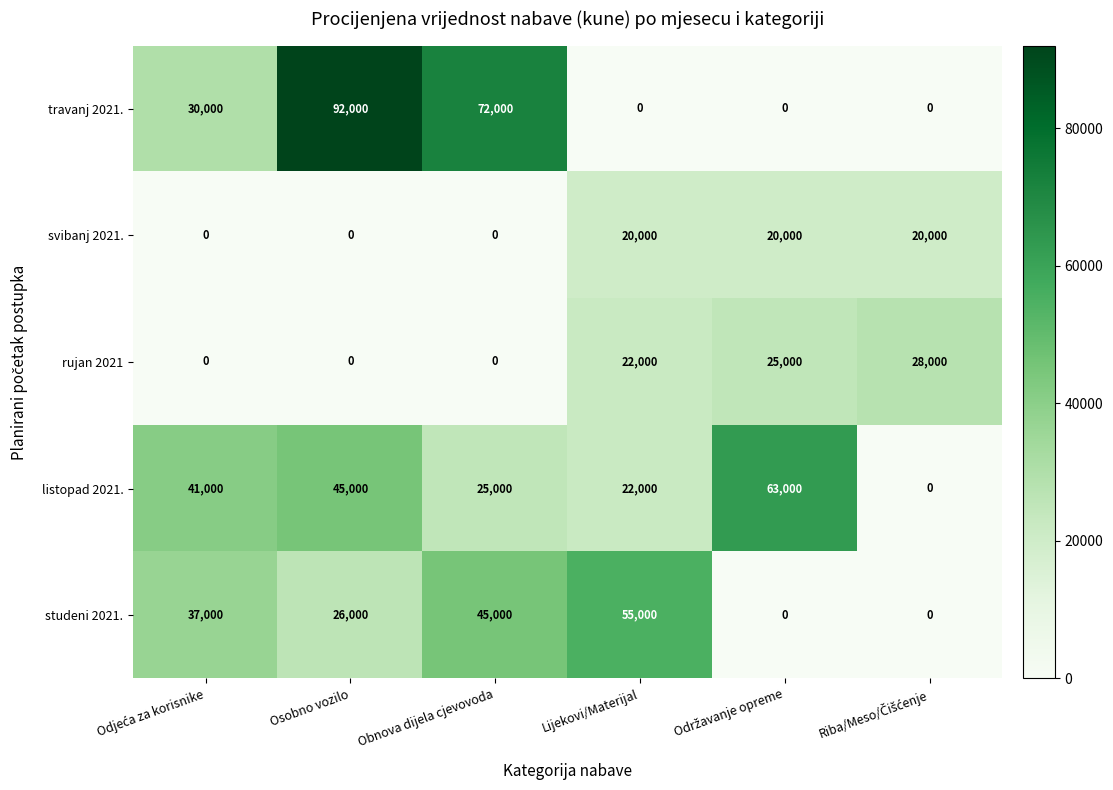

List the series in order of their peak value, lowest first.

svibanj 2021., rujan 2021, studeni 2021., listopad 2021., travanj 2021.